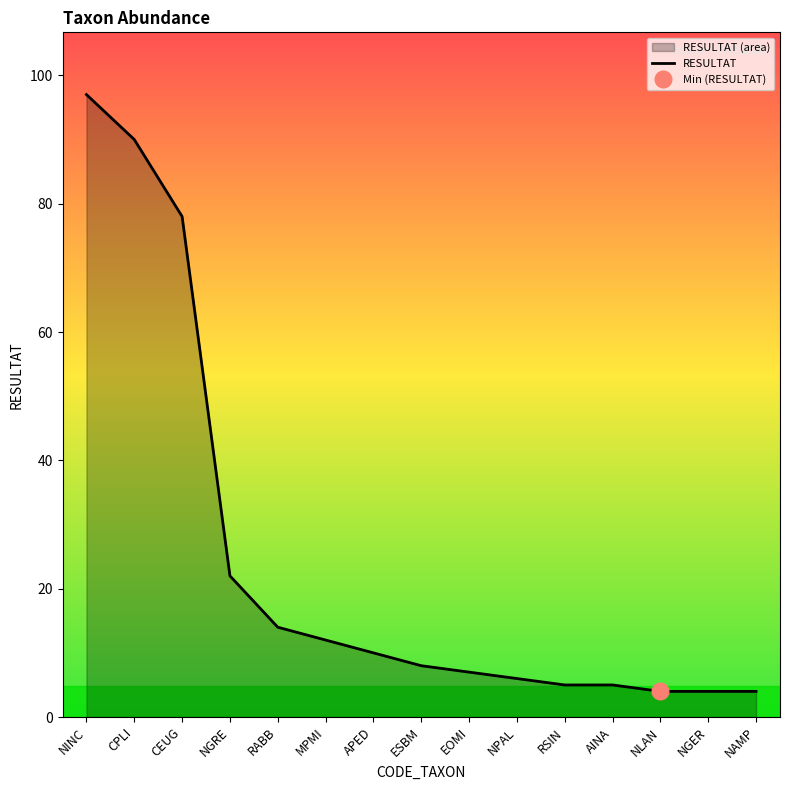

What is the smallest value displayed?

4